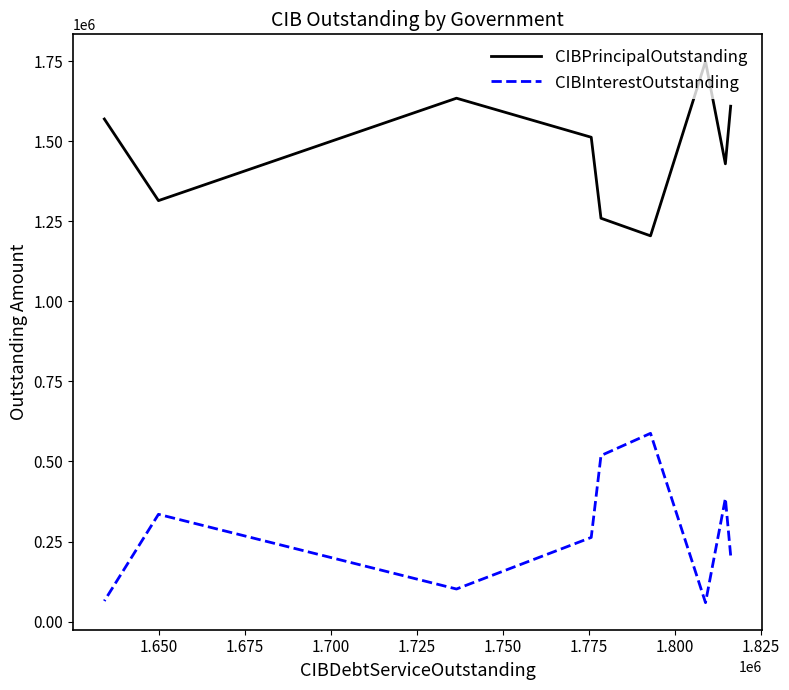

True or false: CIBPrincipalOutstanding and CIBInterestOutstanding intersect in this chart.

False